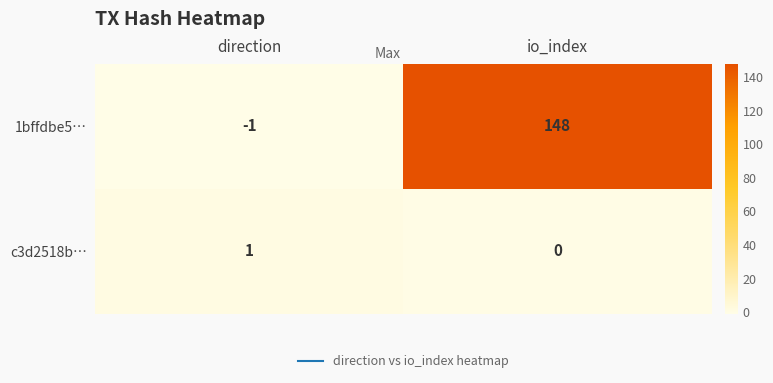

At io_index, list the series in order from largest to smallest.

1bffdbe5…, c3d2518b…